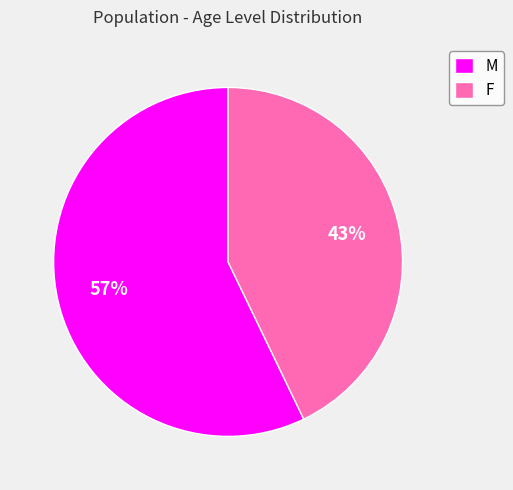

How many slices are in this pie chart?

2